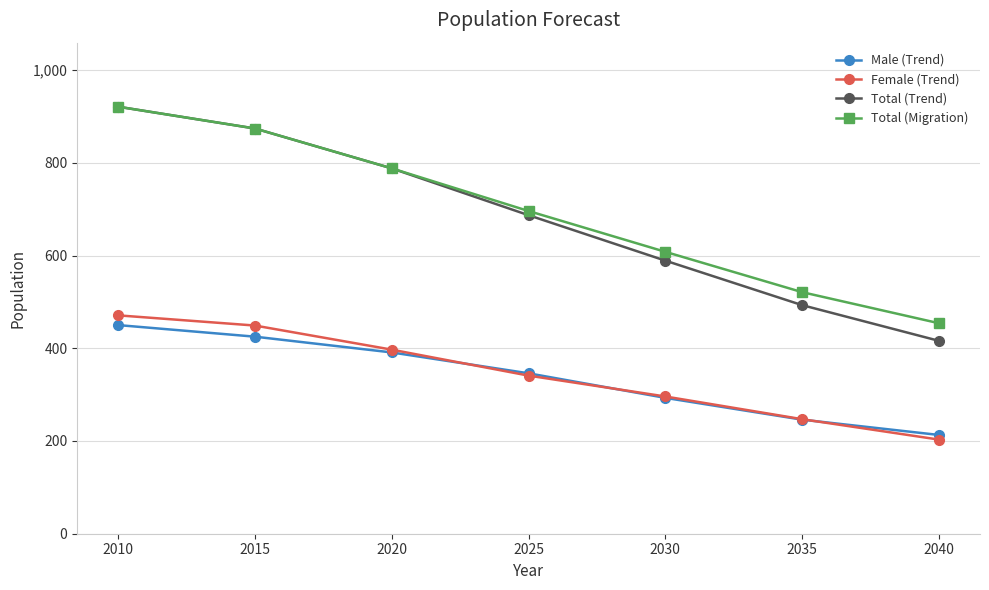

Rank the categories by Total (Trend) value from lowest to highest.

2040, 2035, 2030, 2025, 2020, 2015, 2010